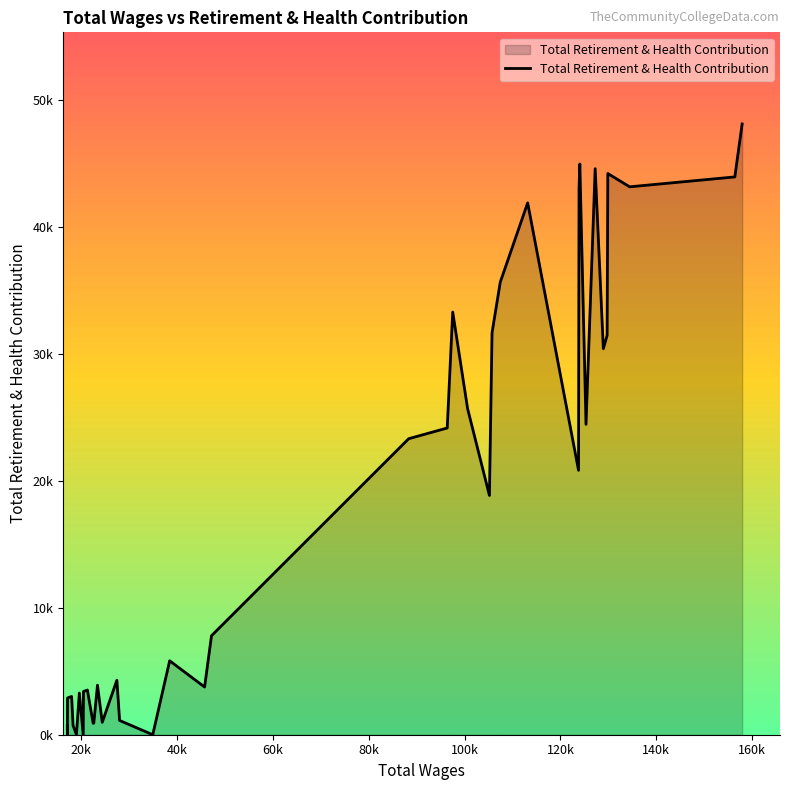

How many points are lower than both their immediate neighbors (excluding endpoints)?

12